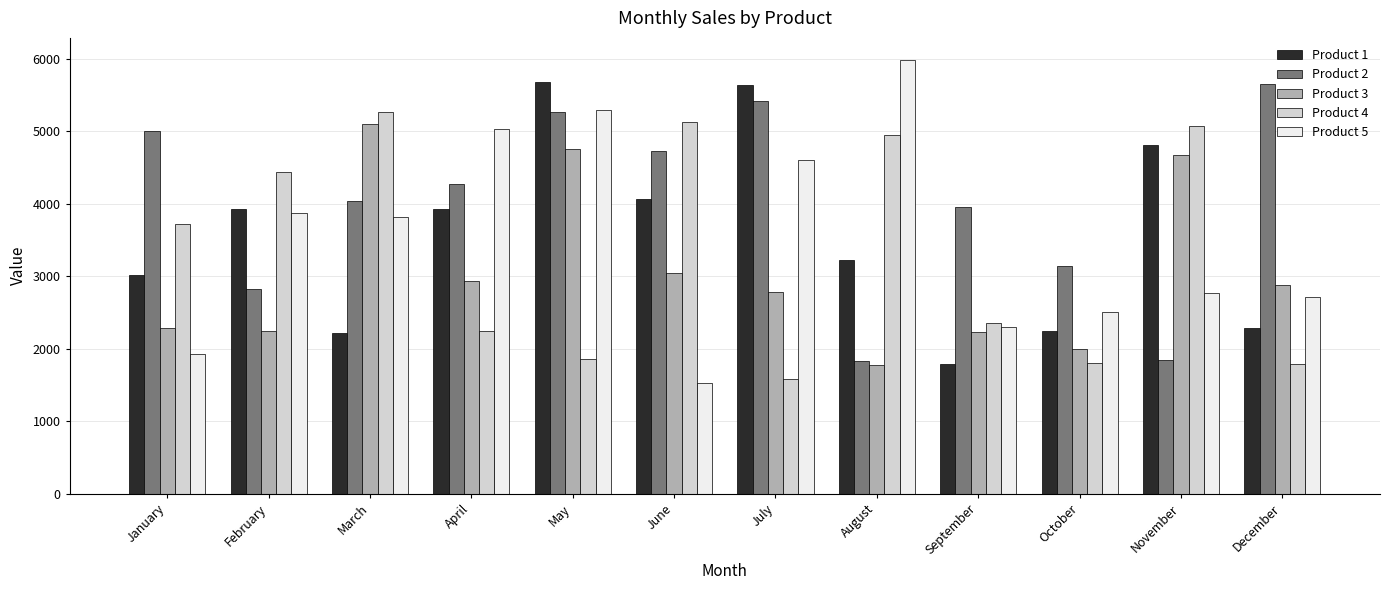

Which category has the lowest value in the Product 4 series?

July